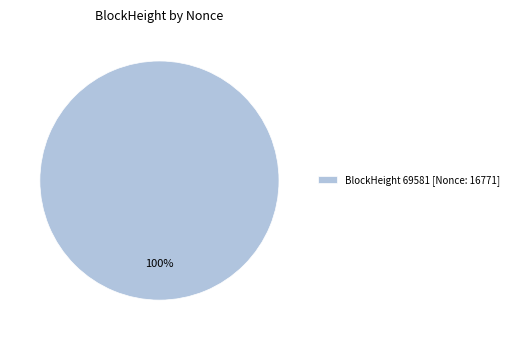

To the nearest percent, what percentage of the pie is BlockHeight 69581 [Nonce: 16771]?

100%